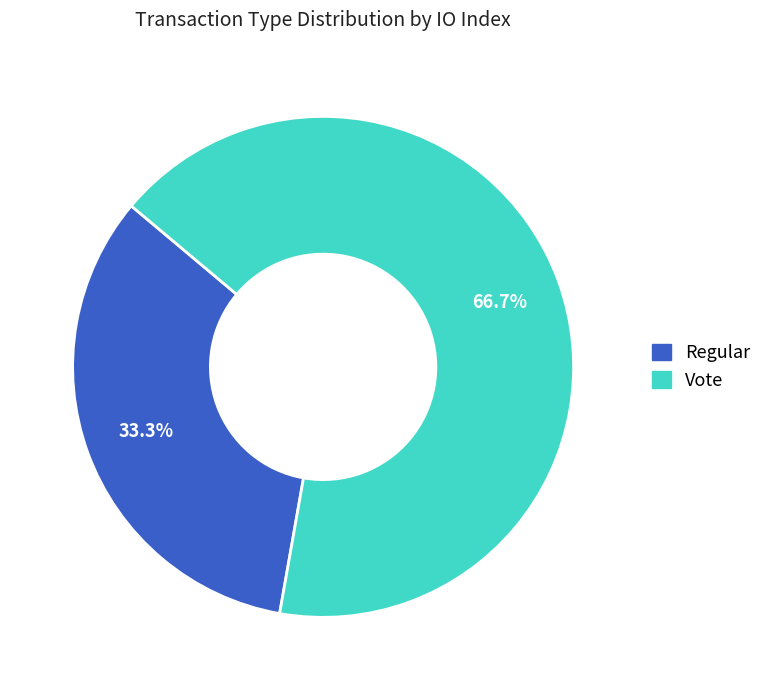

To the nearest percent, what portion does Regular represent?

33%